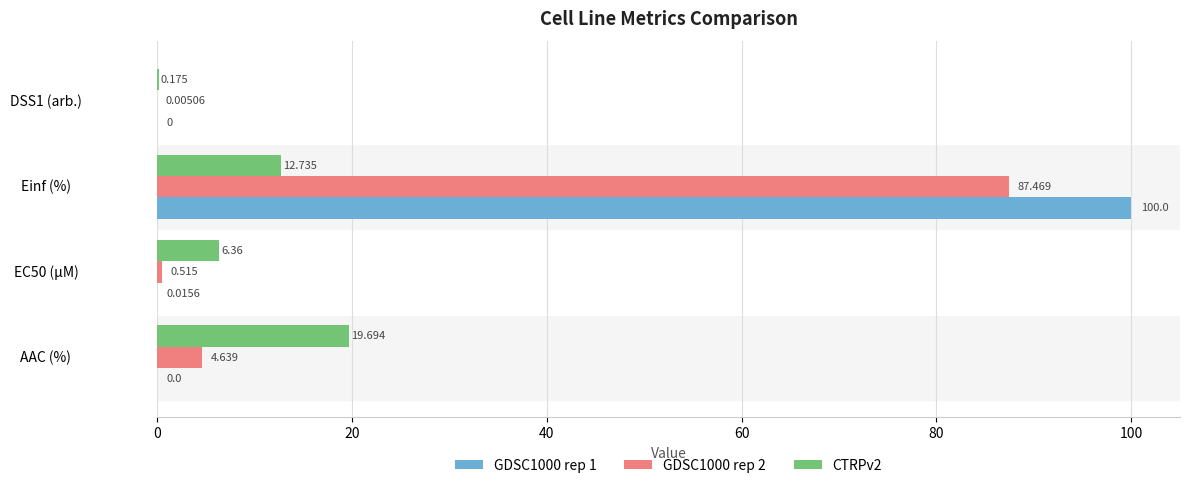

At which category is the sum across all series the highest?

Einf (%)